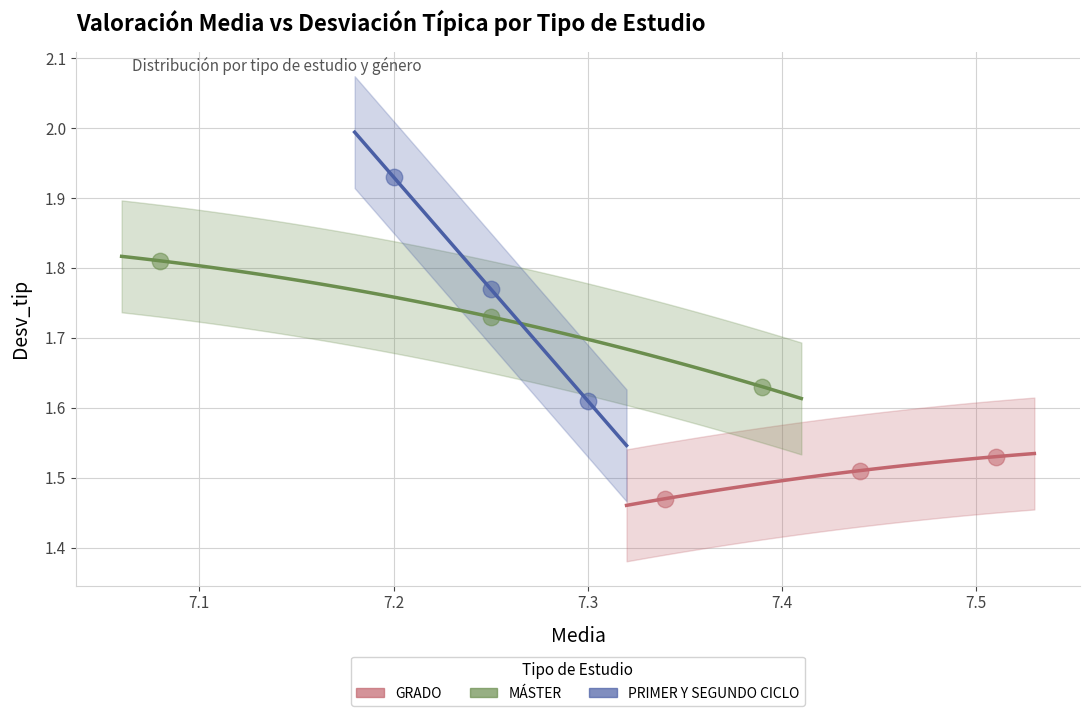

Which series has the largest Y range (max minus min)?

PRIMER Y SEGUNDO CICLO